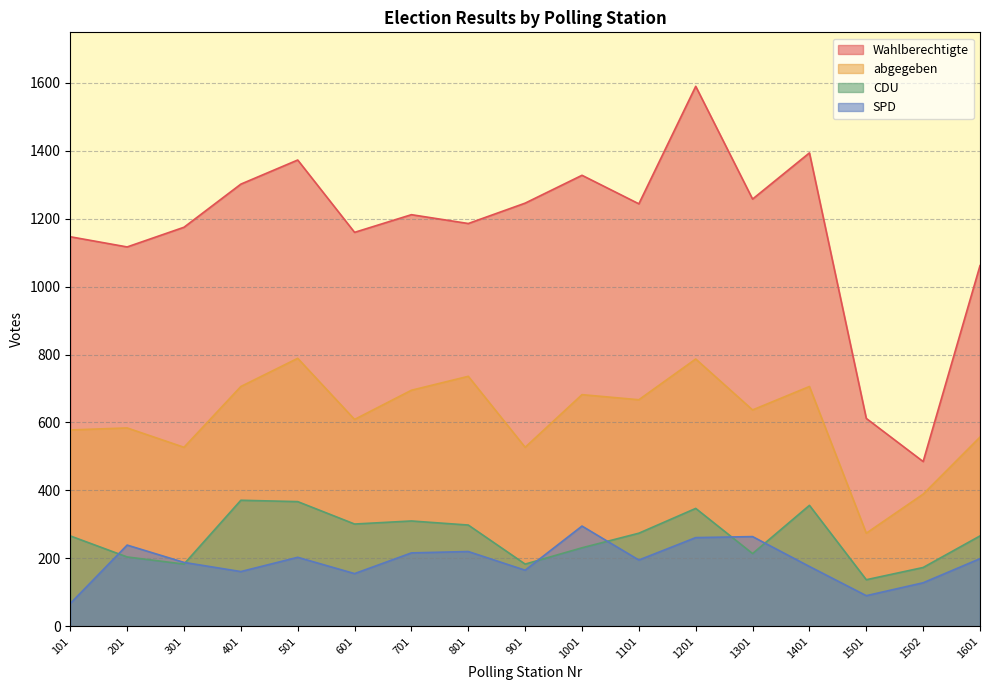

Where is abgegeben nearest to the value 531?

301